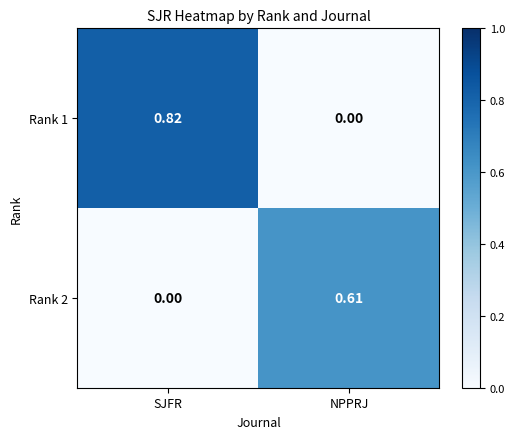

At which category is the sum across all series the highest?

SJFR